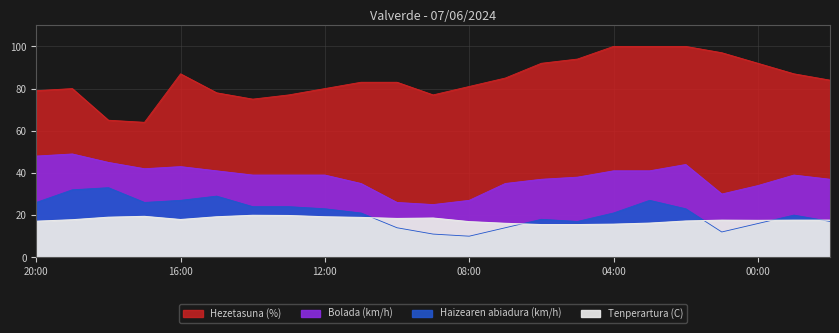

Which series has the largest range (max minus min)?

Hezetasuna (%)